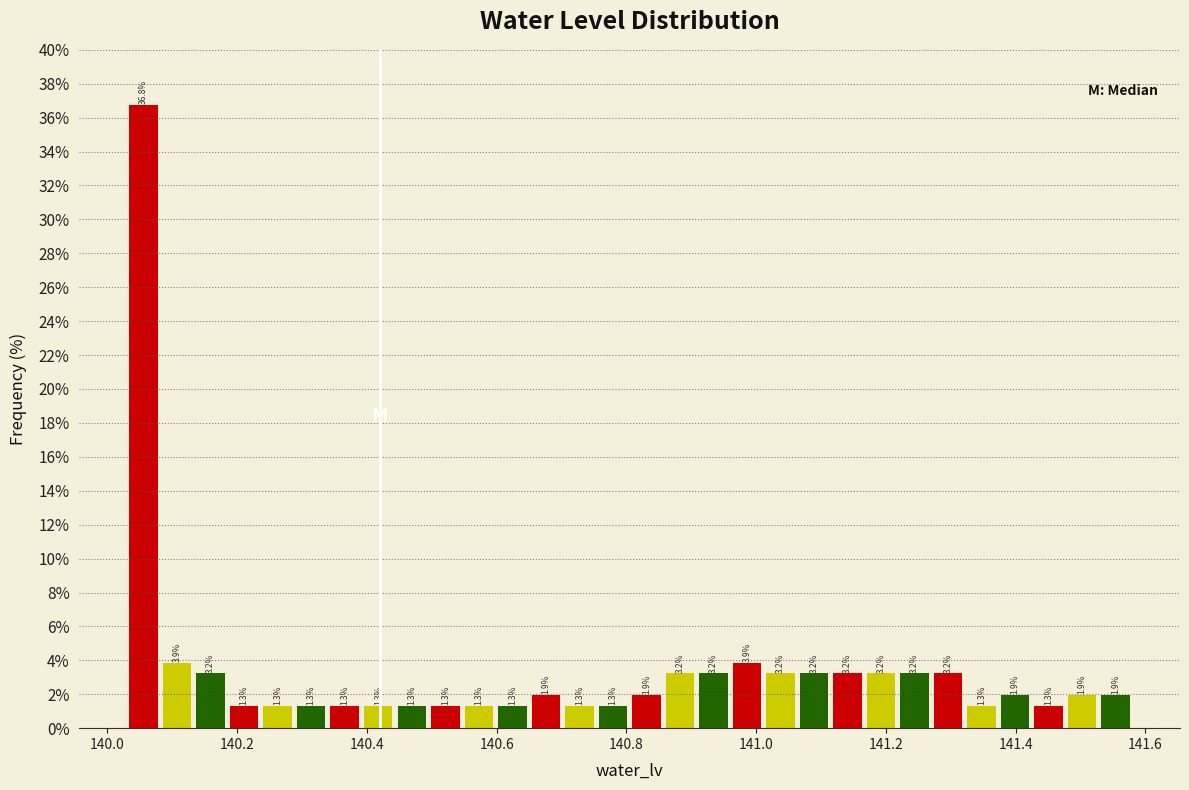

Read against the x-axis, roughly where is the centre of the tallest bar?

140.06